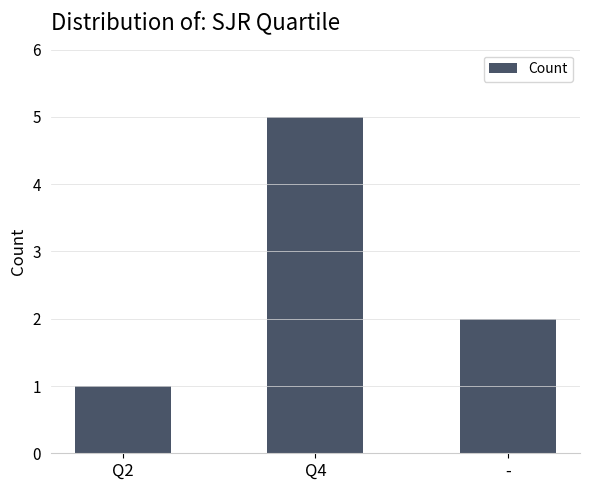

What is the label of the 1st bar from the right?

-